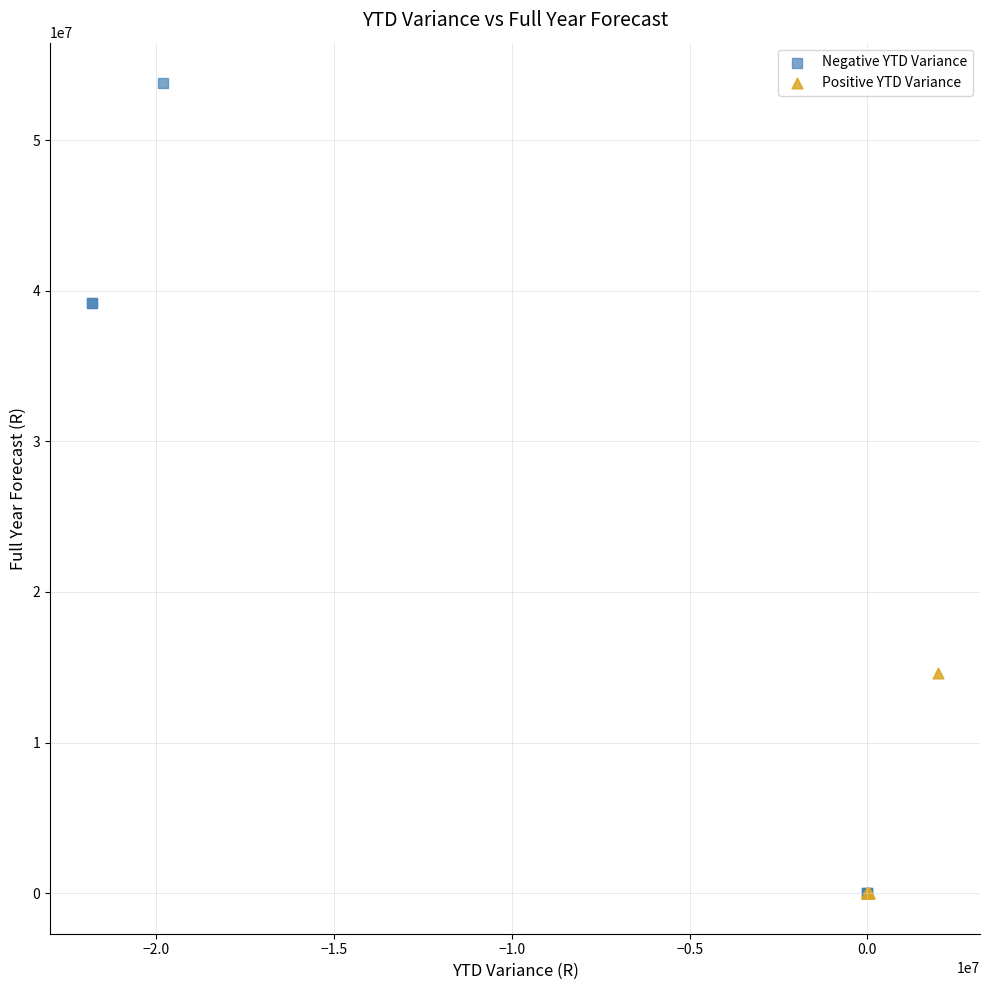

Which series reaches the maximum Y coordinate?

Negative YTD Variance